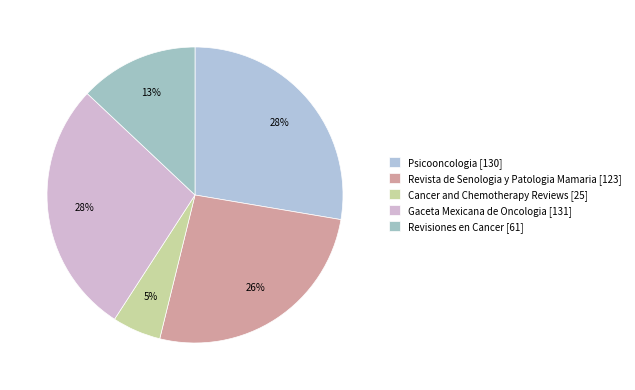

How many segments does this pie chart have?

5